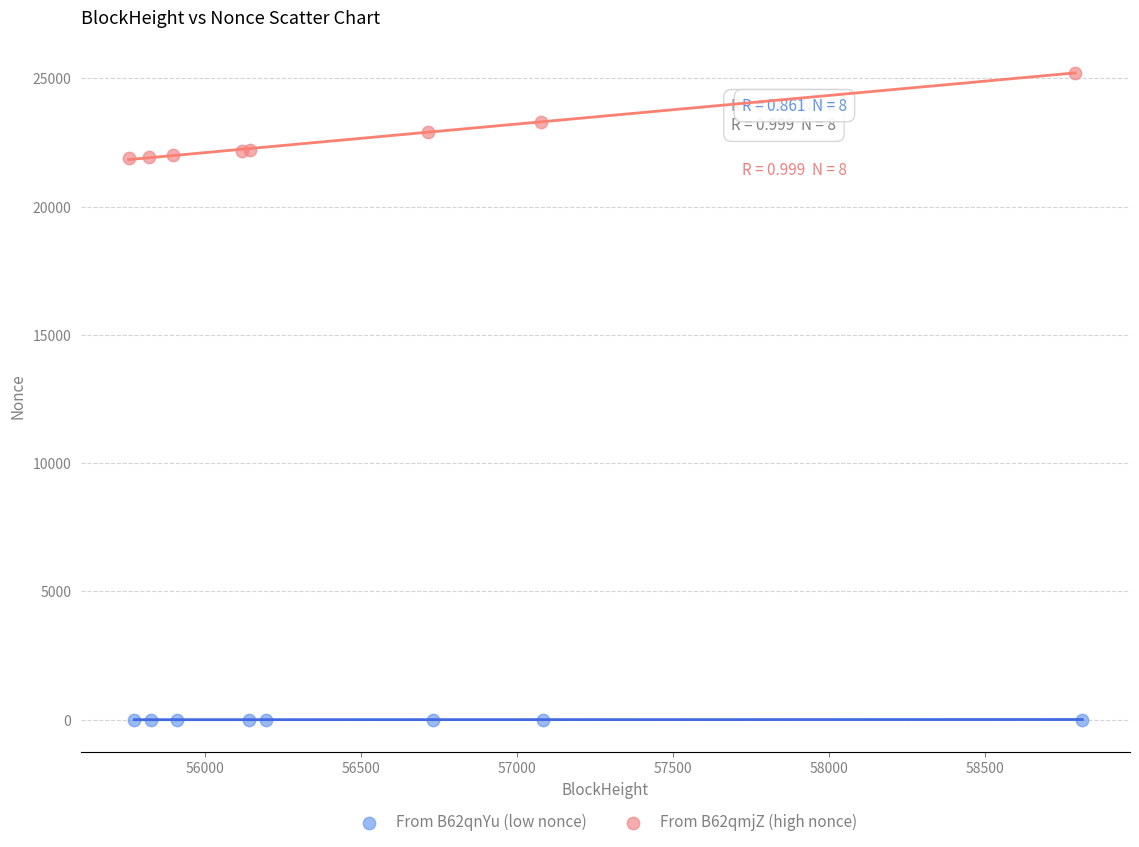

What are all the series names shown in the legend?

From B62qnYu (low nonce), From B62qmjZ (high nonce)